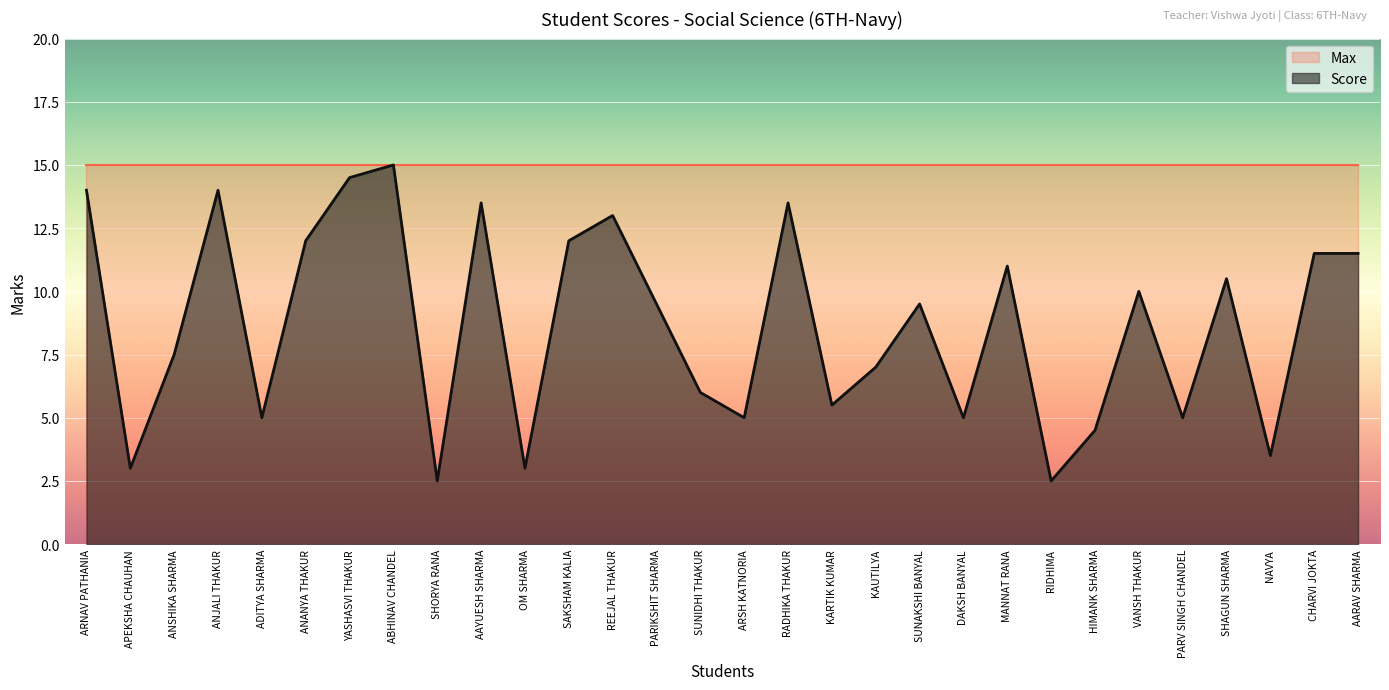

Reading left to right, list all the values displayed in this chart.

14.0	3.0	7.5	14.0	5.0	12.0	14.5	15.0	2.5	13.5	3.0	12.0	13.0	9.5	6.0	5.0	13.5	5.5	7.0	9.5	5.0	11.0	2.5	4.5	10.0	5.0	10.5	3.5	11.5	11.5